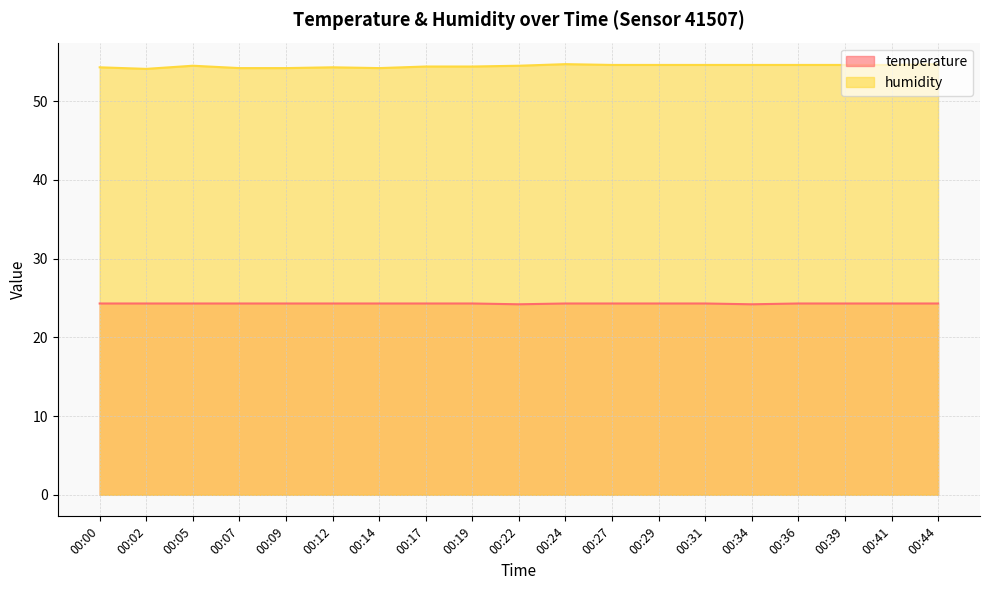

At which category does temperature reach its first local valley?

00:22